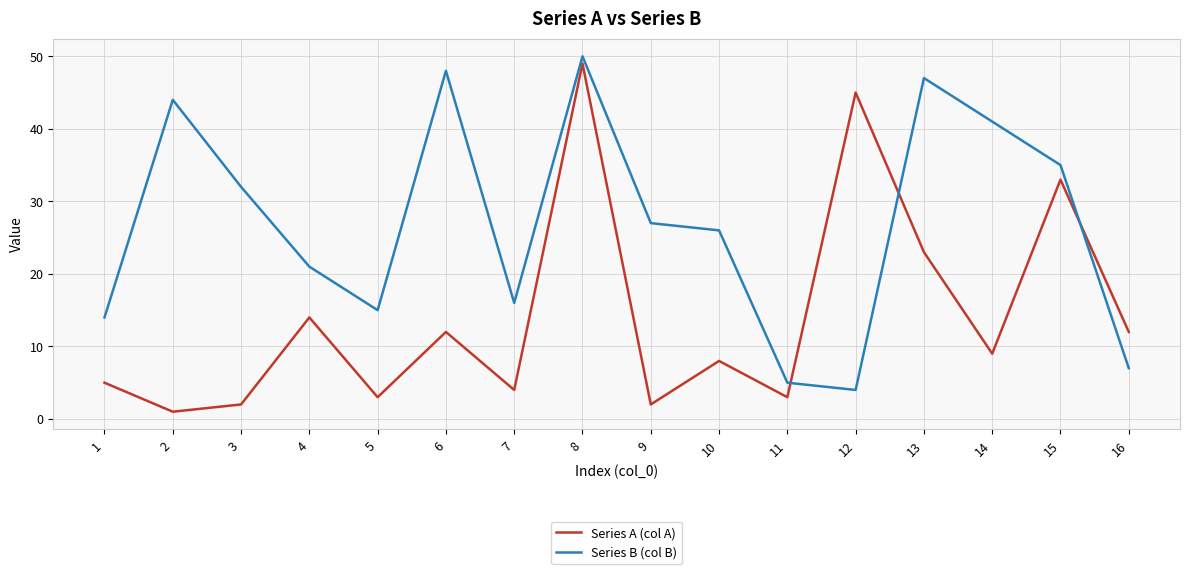

Reading left to right, transcribe all the data shown in this chart.

Series A (col A): 5	1	2	14	3	12	4	49	2	8	3	45	23	9	33	12
Series B (col B): 14	44	32	21	15	48	16	50	27	26	5	4	47	41	35	7